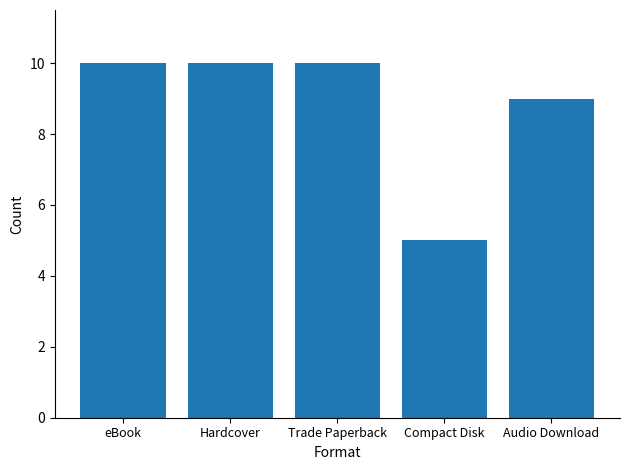

The value at Compact Disk is 5. True or false?

True